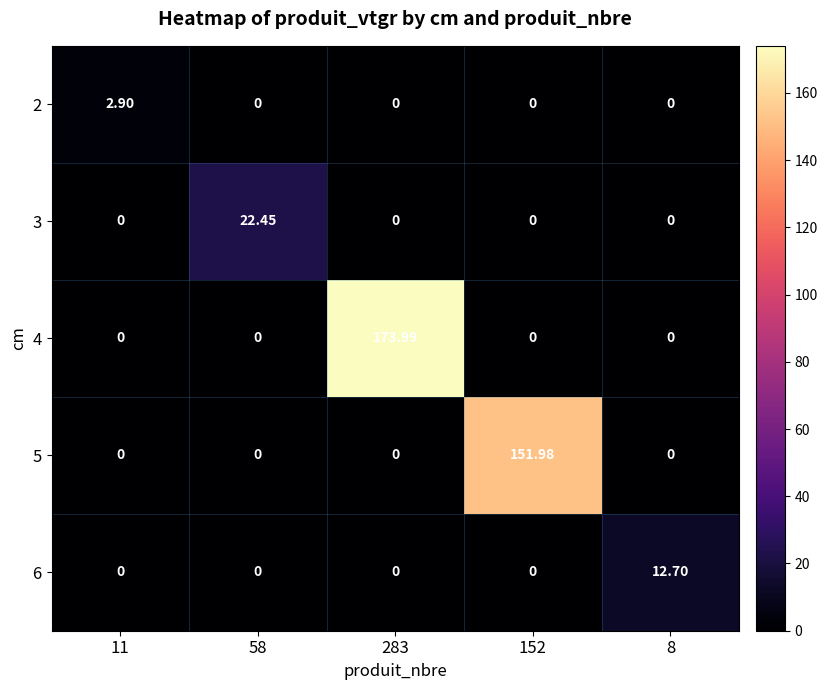

What is the difference between the highest and lowest values at 11?

2.9